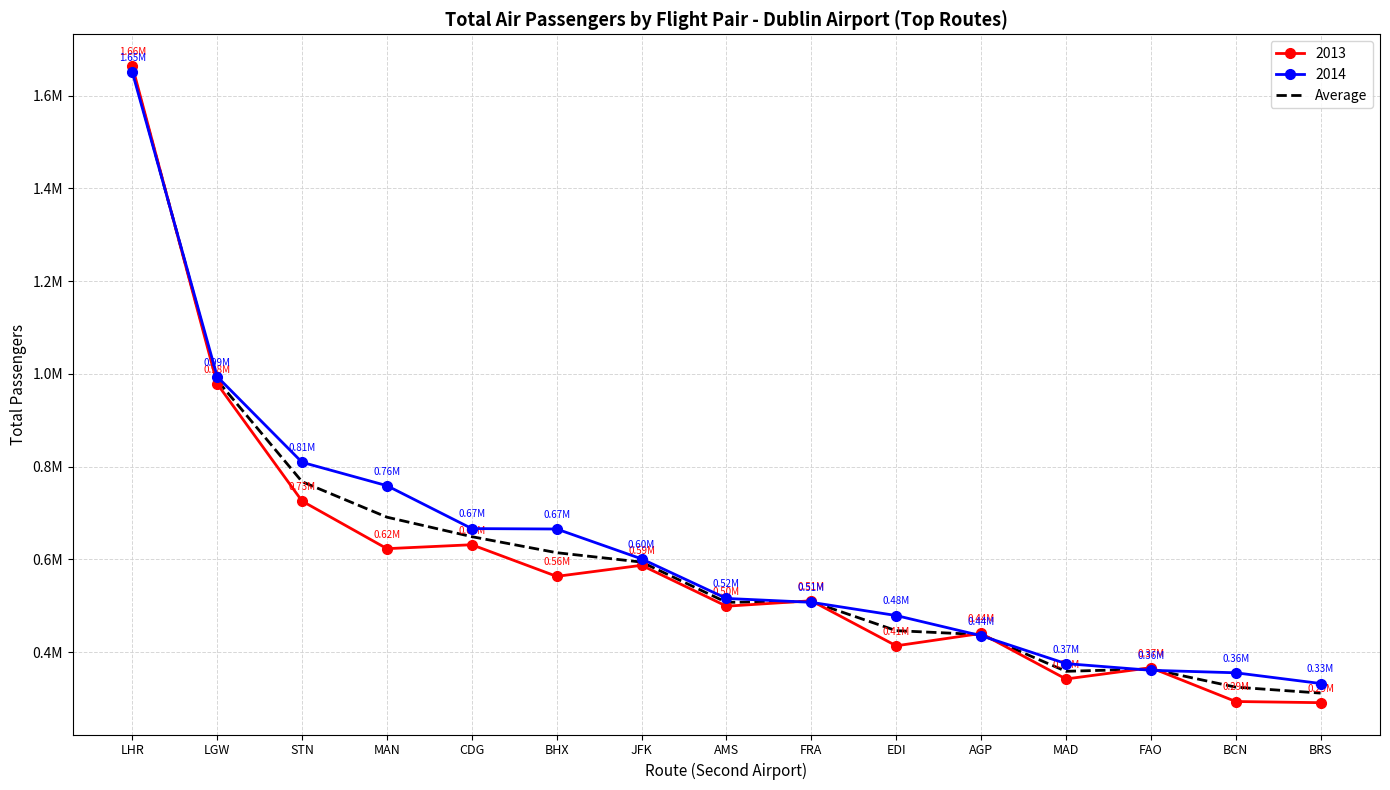

What are all the series names shown in the legend?

2013, 2014, Average